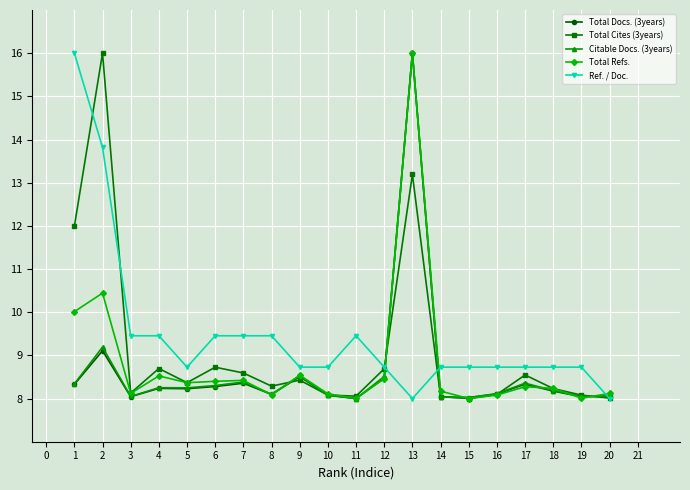

What is the value of the Citable Docs. (3years) point at the 20th from the left?

8.0